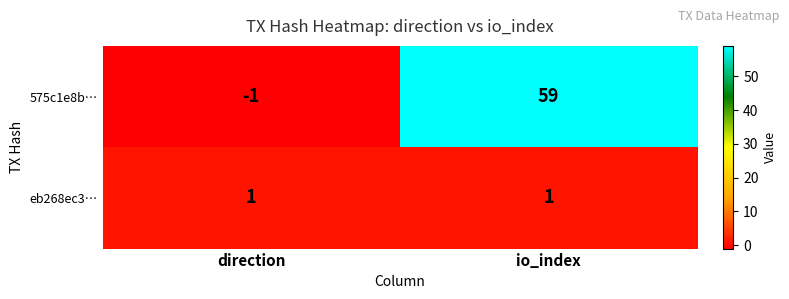

What is the average value of the 575c1e8b… series?

29